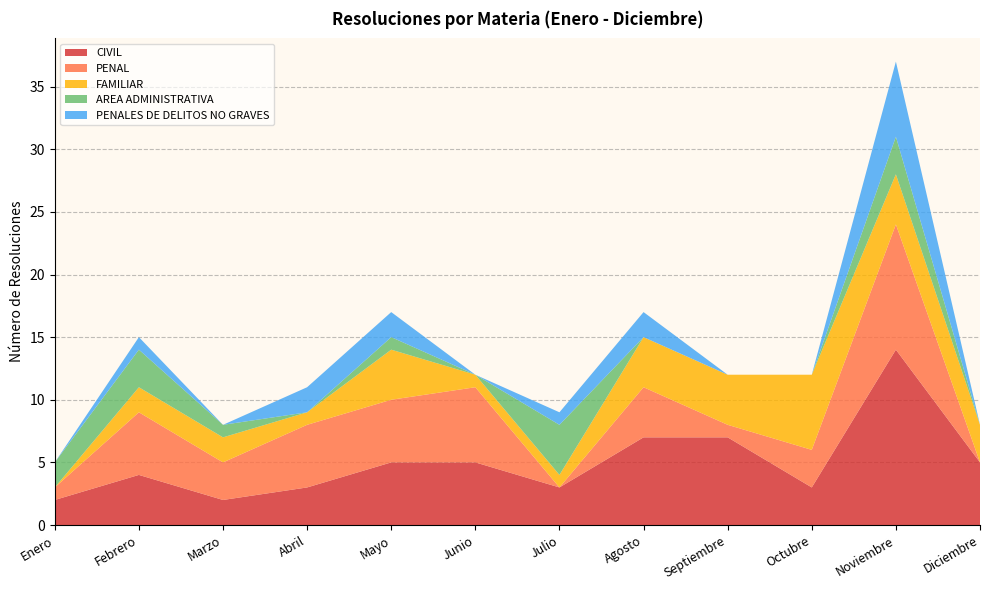

Reading left to right, transcribe all the data shown in this chart.

CIVIL: Enero=2	Febrero=4	Marzo=2	Abril=3	Mayo=5	Junio=5	Julio=3	Agosto=7	Septiembre=7	Octubre=3	Noviembre=14	Diciembre=5
PENAL: Enero=1	Febrero=5	Marzo=3	Abril=5	Mayo=5	Junio=6	Julio=0	Agosto=4	Septiembre=1	Octubre=3	Noviembre=10	Diciembre=0
FAMILIAR: Enero=0	Febrero=2	Marzo=2	Abril=1	Mayo=4	Junio=1	Julio=1	Agosto=4	Septiembre=4	Octubre=6	Noviembre=4	Diciembre=3
AREA ADMINISTRATIVA: Enero=2	Febrero=3	Marzo=1	Abril=0	Mayo=1	Junio=0	Julio=4	Agosto=0	Septiembre=0	Octubre=0	Noviembre=3	Diciembre=0
PENALES DE DELITOS NO GRAVES: Enero=0	Febrero=1	Marzo=0	Abril=2	Mayo=2	Junio=0	Julio=1	Agosto=2	Septiembre=0	Octubre=0	Noviembre=6	Diciembre=0